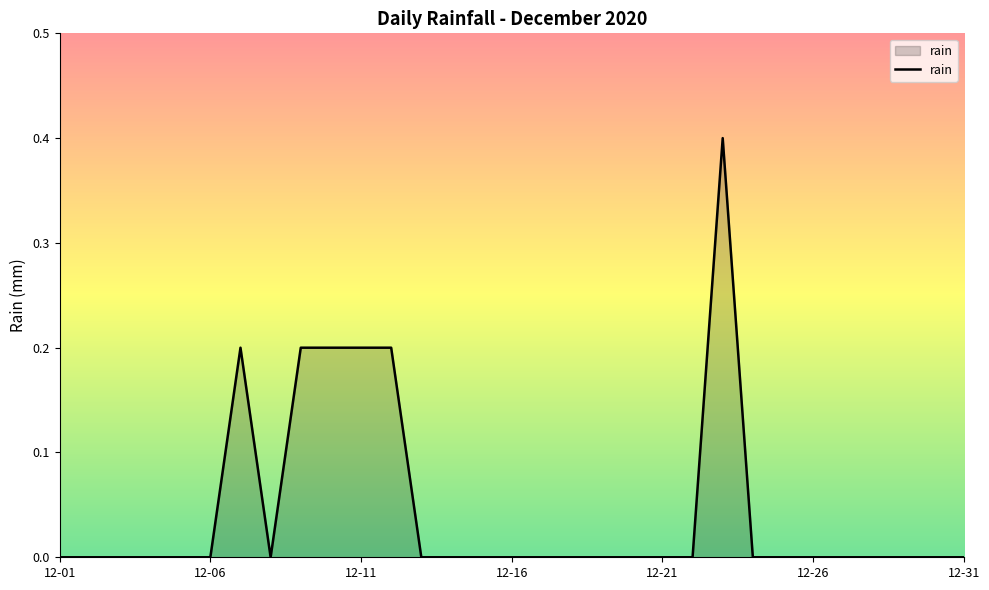

What is the greatest value displayed?

0.4